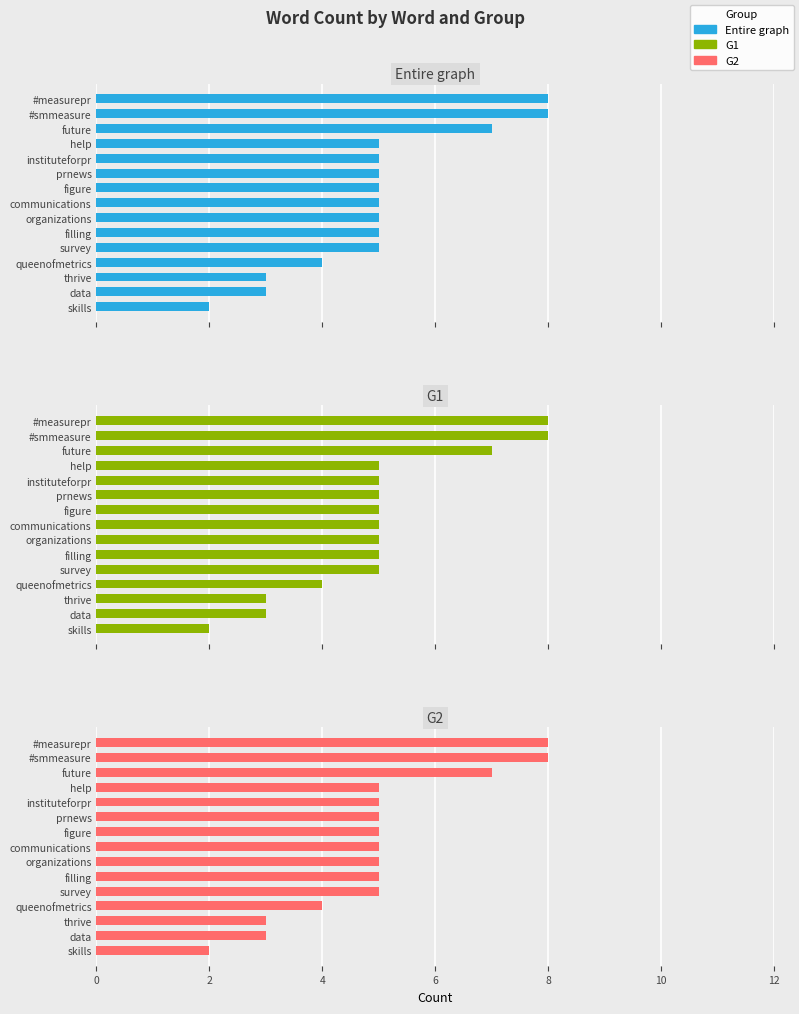

What are all the series names shown in the legend?

Entire graph, G1, G2